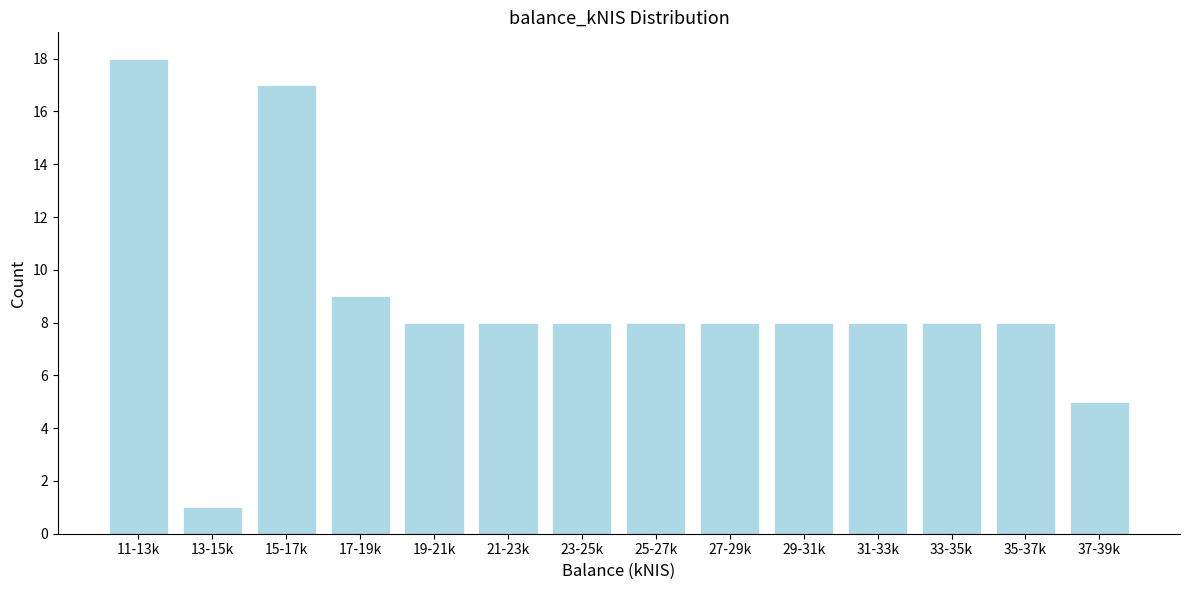

Reading left to right, what are all the values shown in this chart?

11-13k=18	13-15k=1	15-17k=17	17-19k=9	19-21k=8	21-23k=8	23-25k=8	25-27k=8	27-29k=8	29-31k=8	31-33k=8	33-35k=8	35-37k=8	37-39k=5